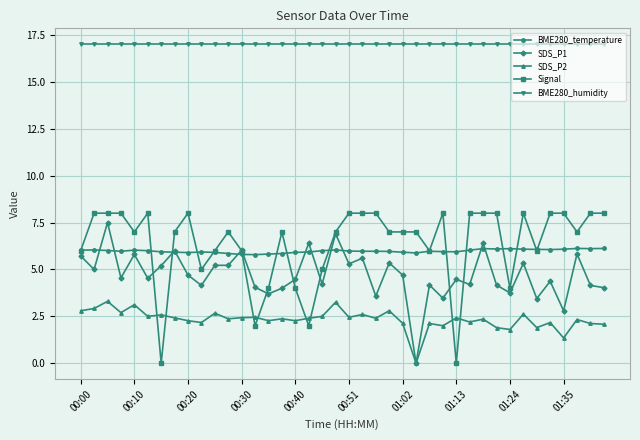

True or false: BME280_temperature and SDS_P2 cross at least once.

False